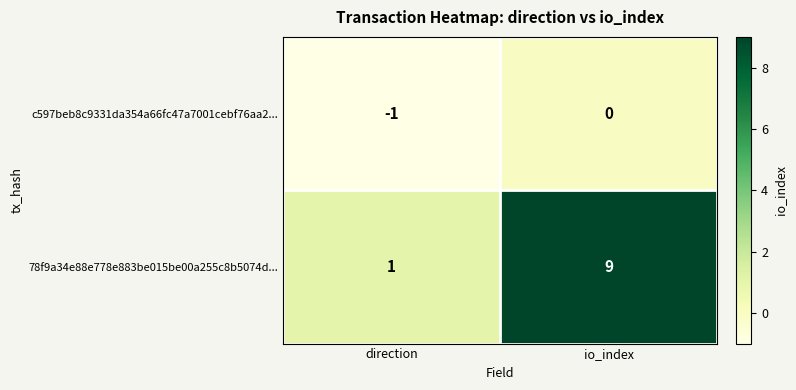

What is the sum of all 78f9a34e88e778e883be015be00a255c8b5074d... values?

10